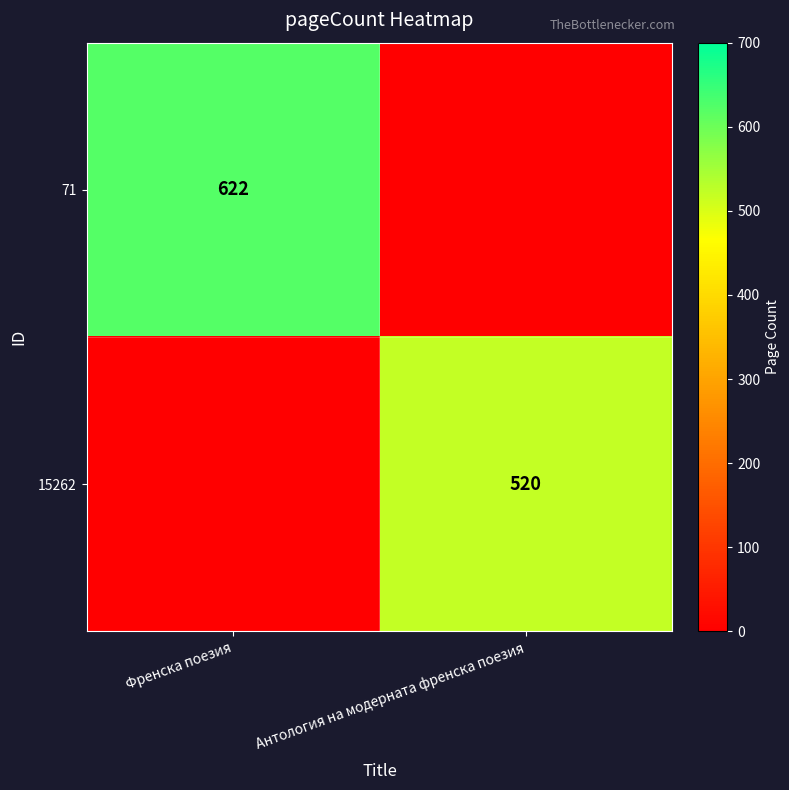

Between Антология на модерната френска поезия and Френска поезия, which is larger?

Френска поезия